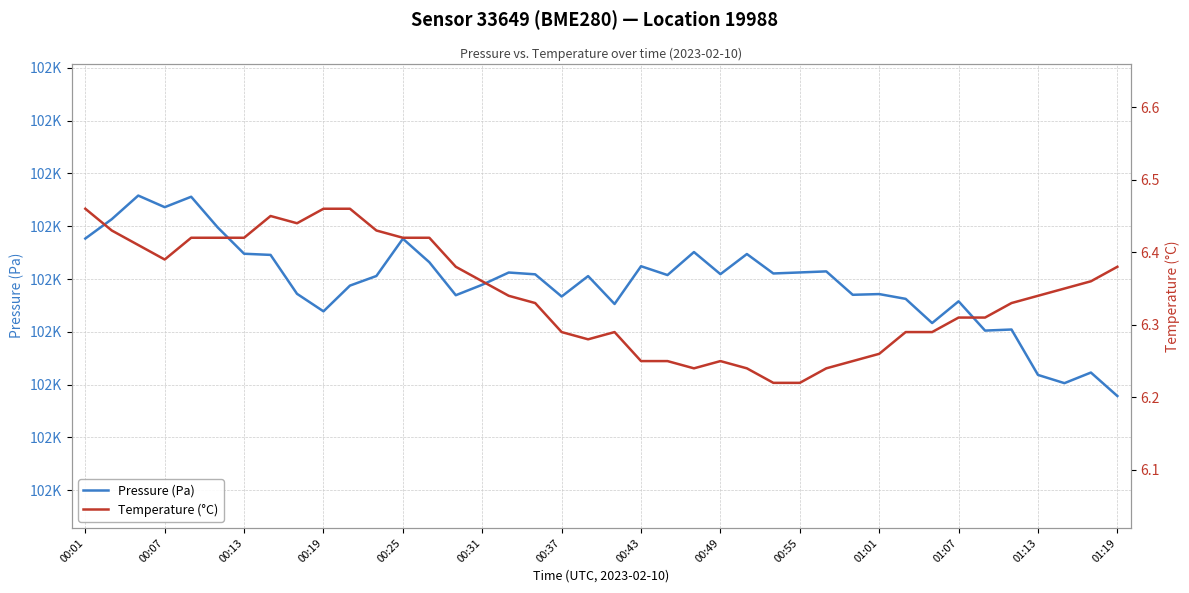

What are all the series names shown in the legend?

Pressure (Pa), Temperature (°C)